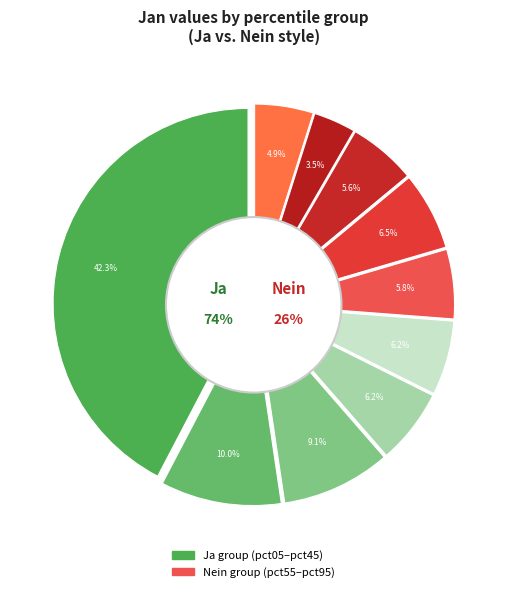

Which slice is the largest?

pct05